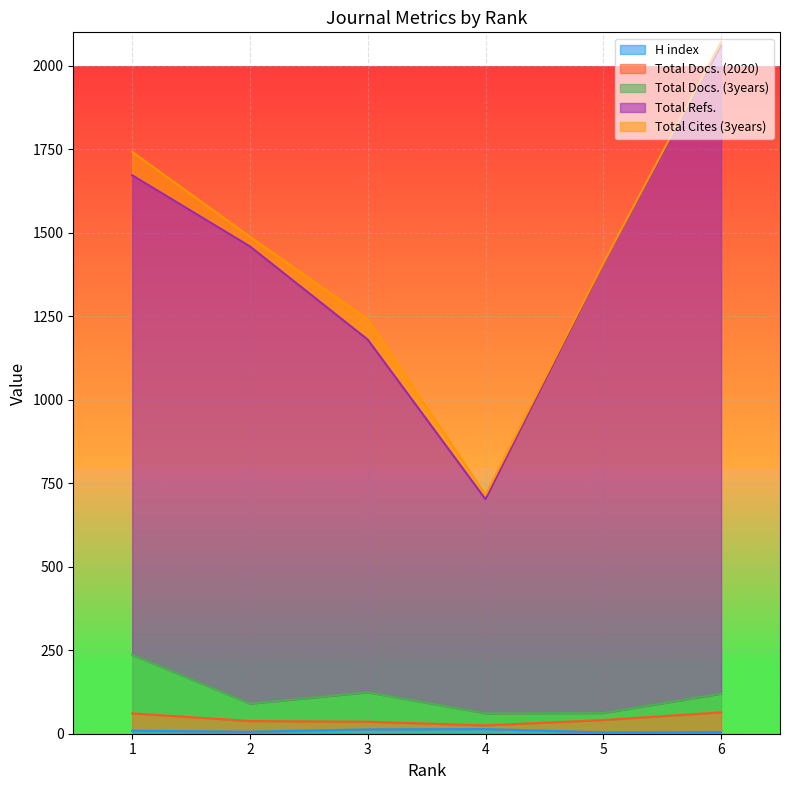

What is the smallest value displayed?

4